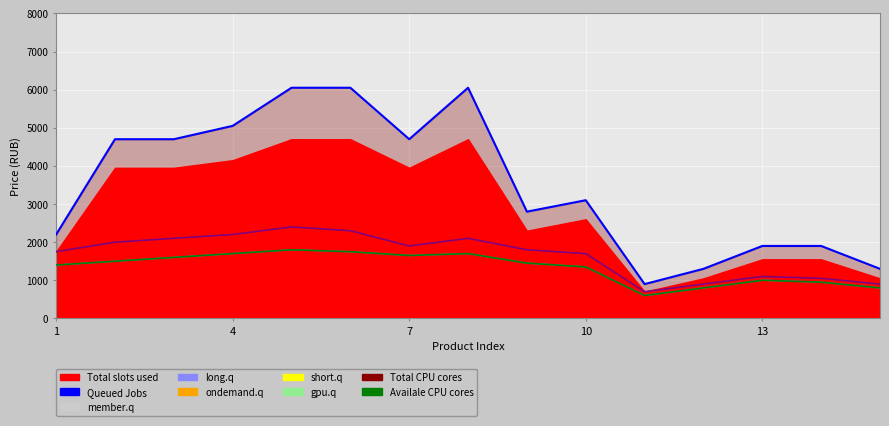

What is the difference between the second highest and second lowest values in the member.q series?

1400